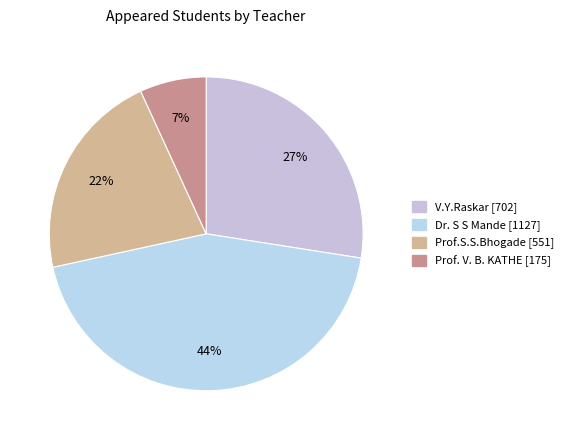

Which slice is the smallest?

Prof. V. B. KATHE